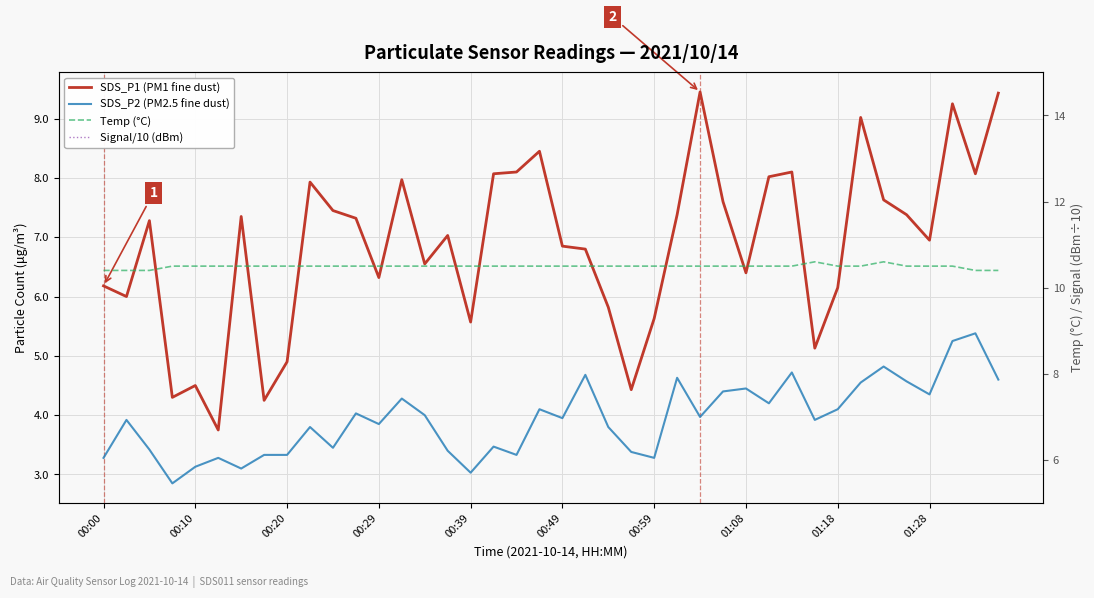

List the series in order of their overall mean, highest first.

Temp (°C), SDS_P1 (PM1 fine dust), SDS_P2 (PM2.5 fine dust), Signal/10 (dBm)